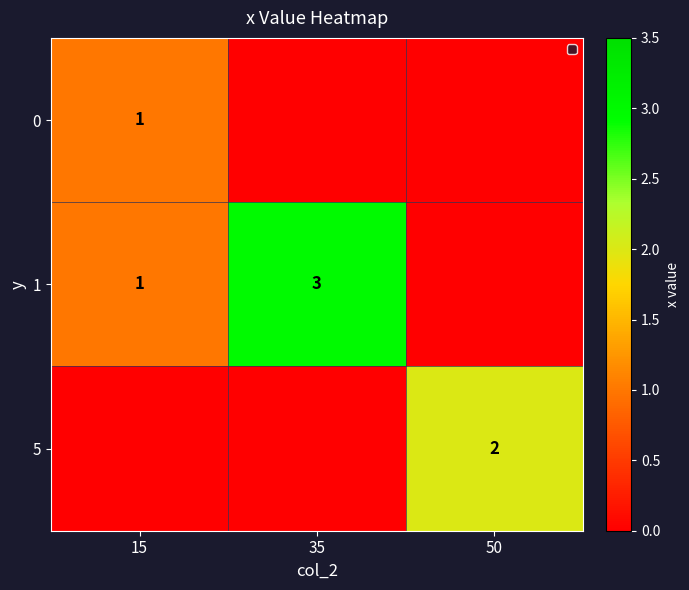

The value of 1 at 15 is 0. True or false?

False